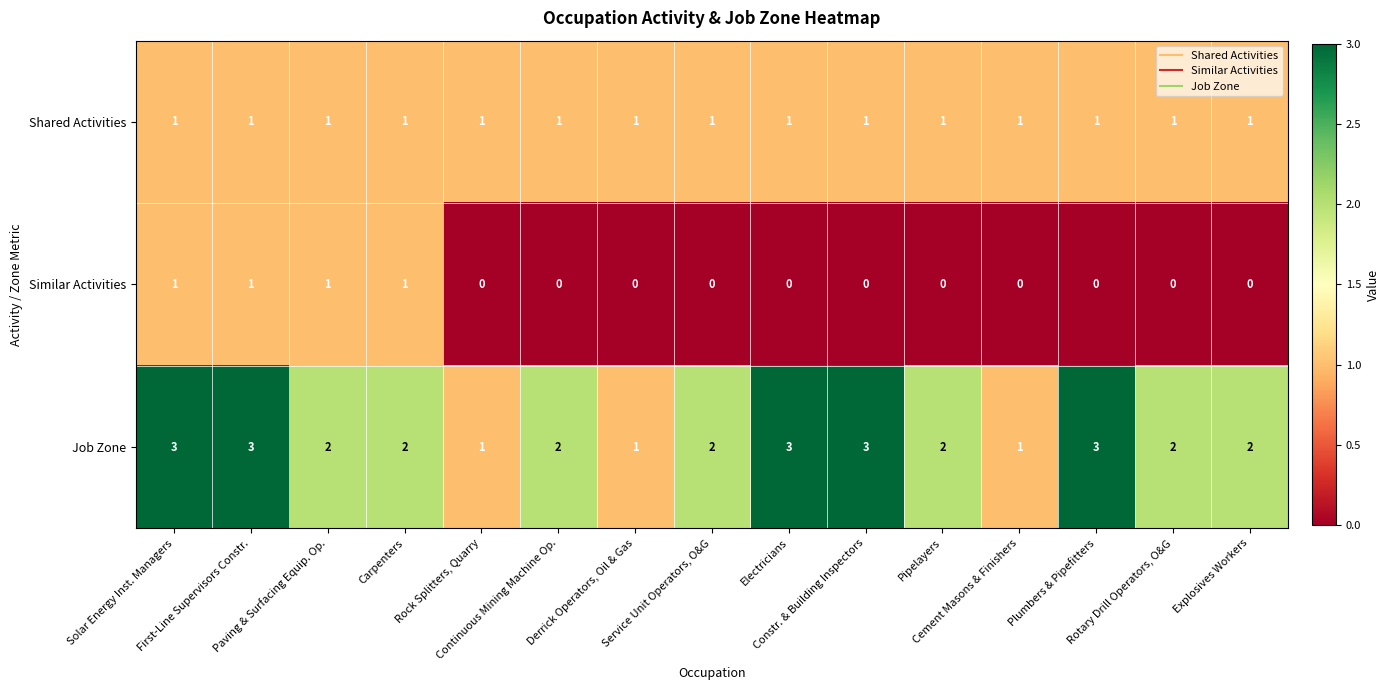

What is the maximum value shown in the chart?

3